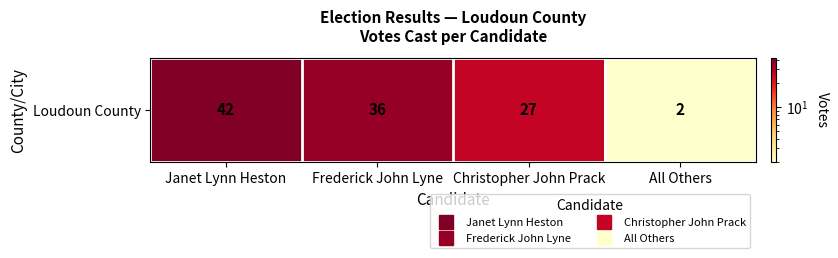

Read the value at Janet Lynn Heston.

42